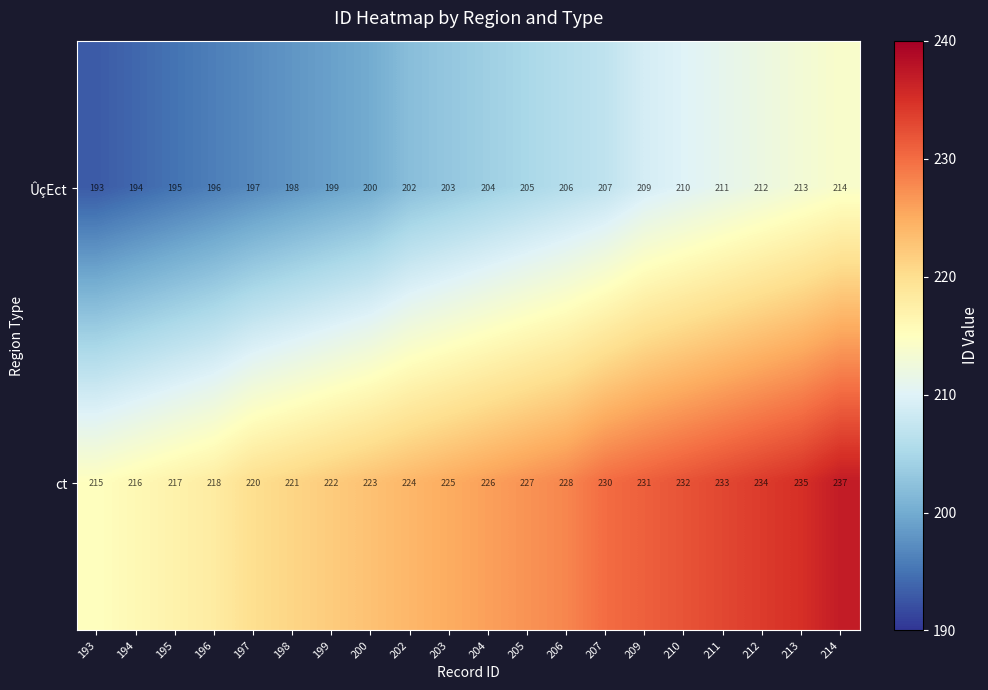

What is the sum of all ÛçEct values?

4068